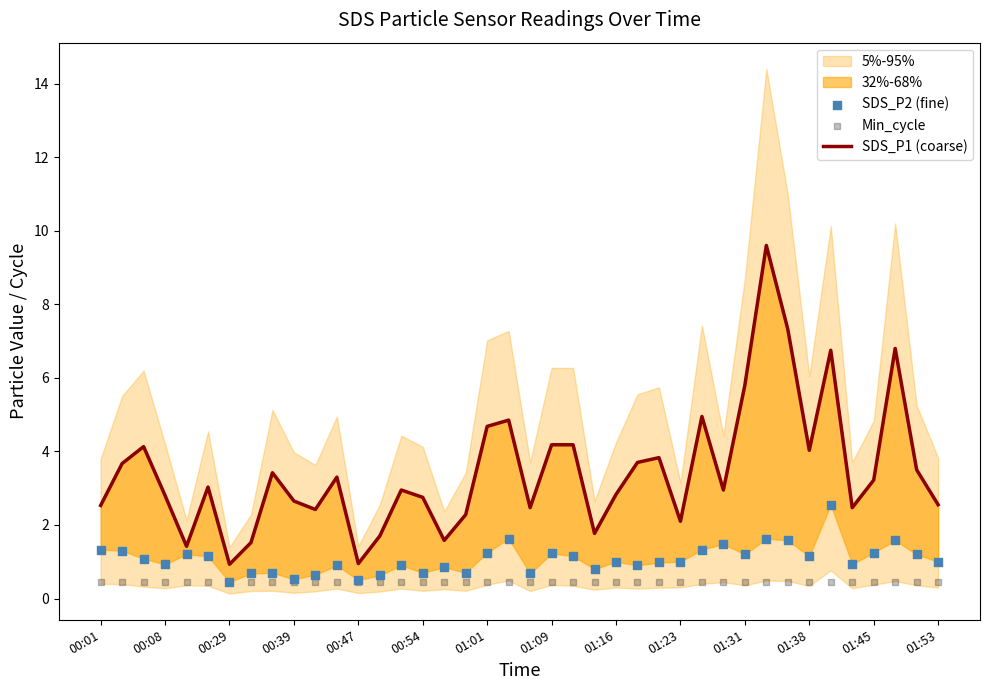

Which series contains the lowest Y value?

SDS_P2 (fine)